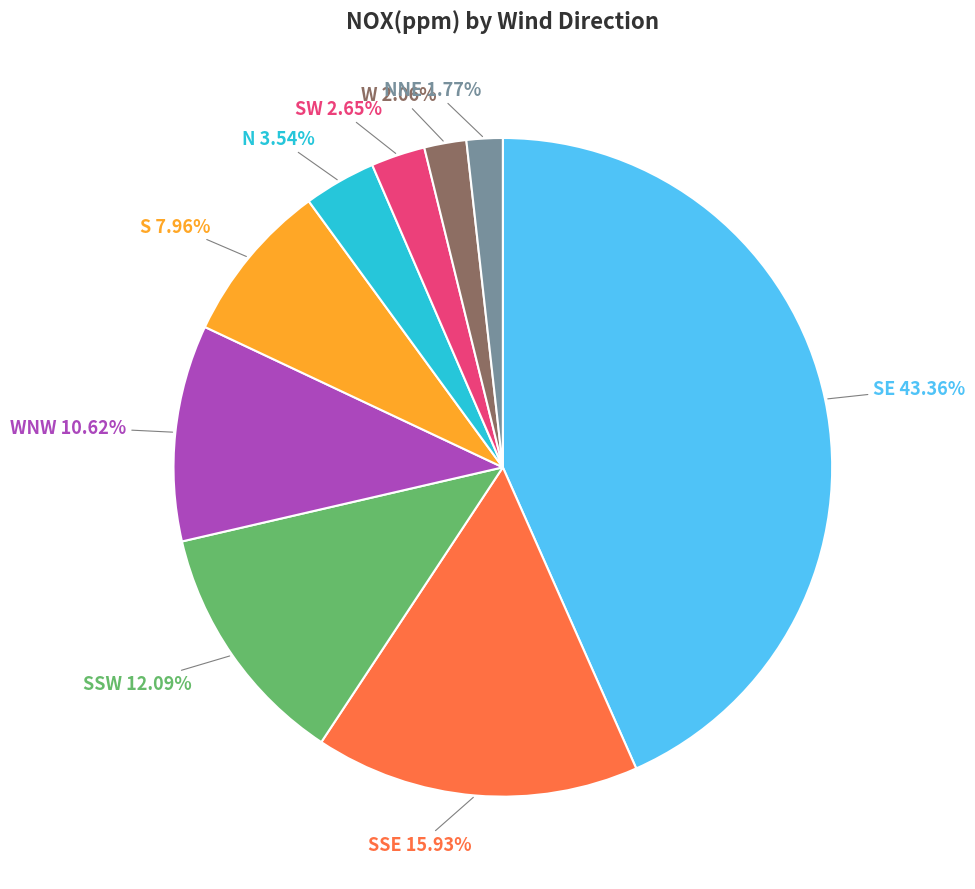

Is there a majority slice in this chart?

No